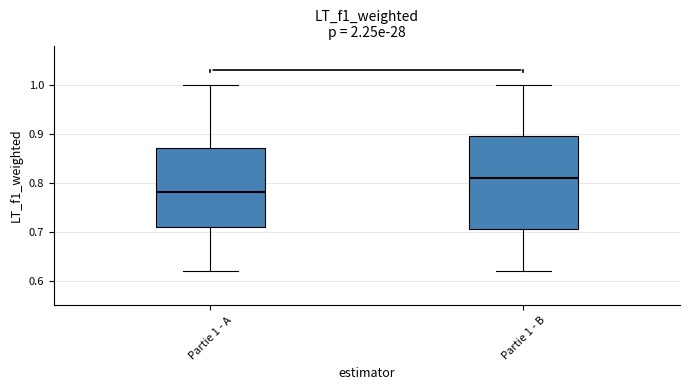

Which box's median line is the lowest?

Partie 1 - A